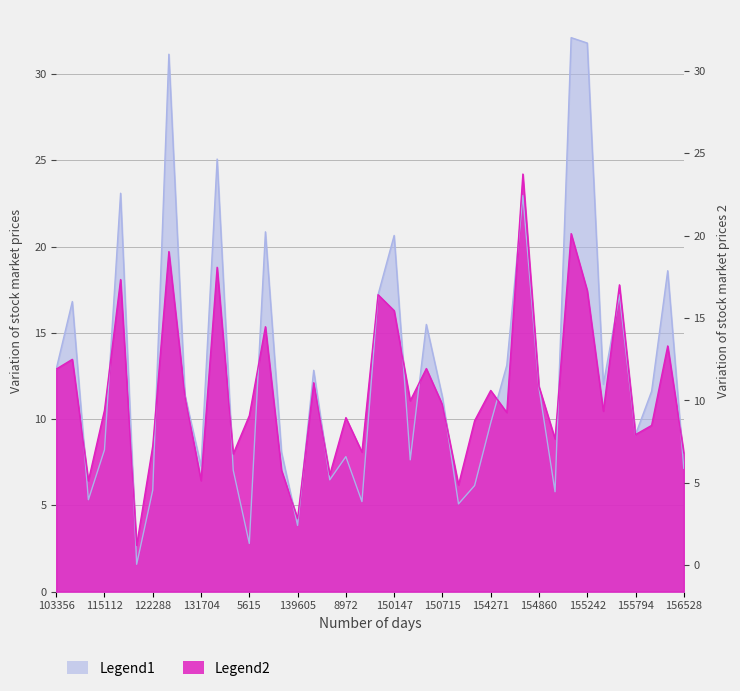

What are all the series names shown in the legend?

Legend1, Legend2